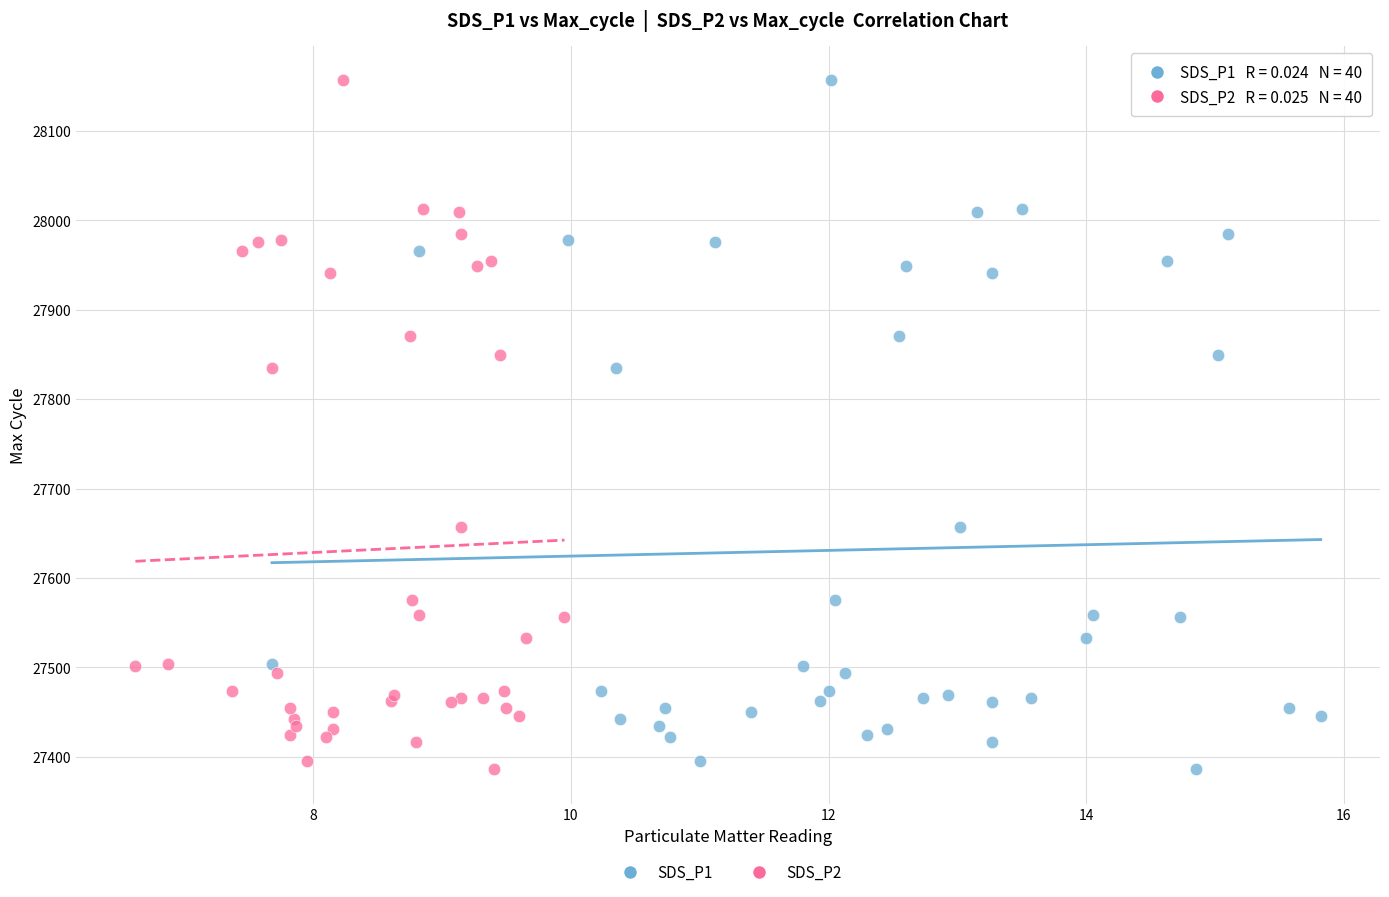

What are all the series names shown in the legend?

SDS_P1, SDS_P2